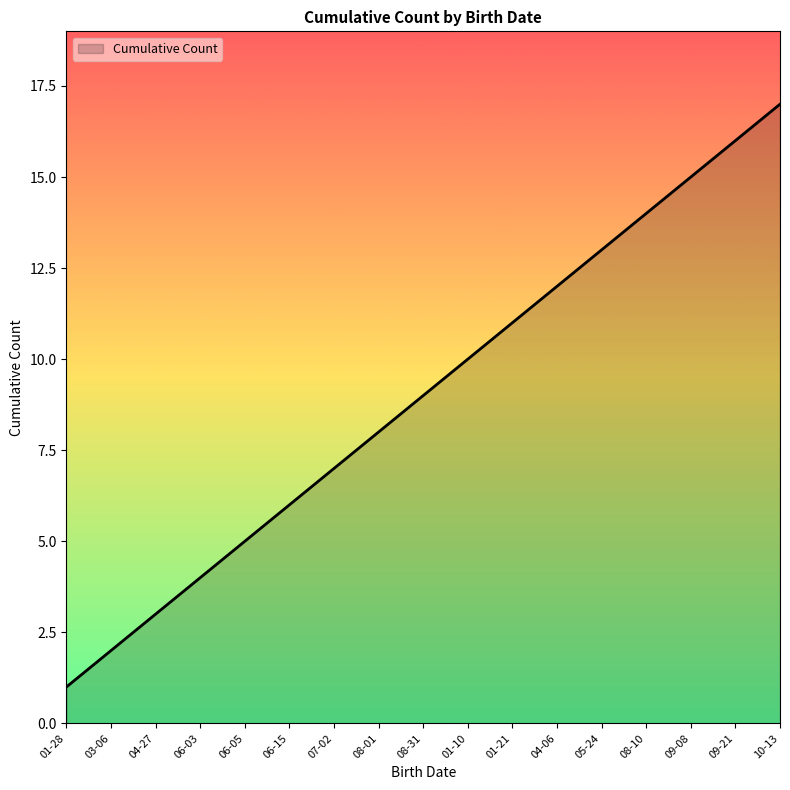

What is the difference between the maximum and minimum values?

16